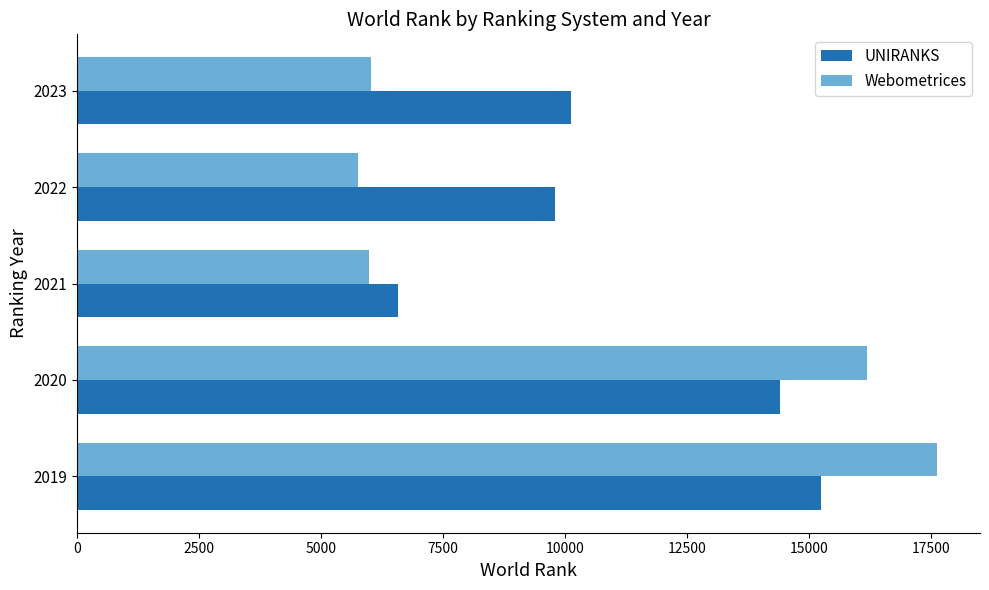

Which series has the widest spread of values?

Webometrices